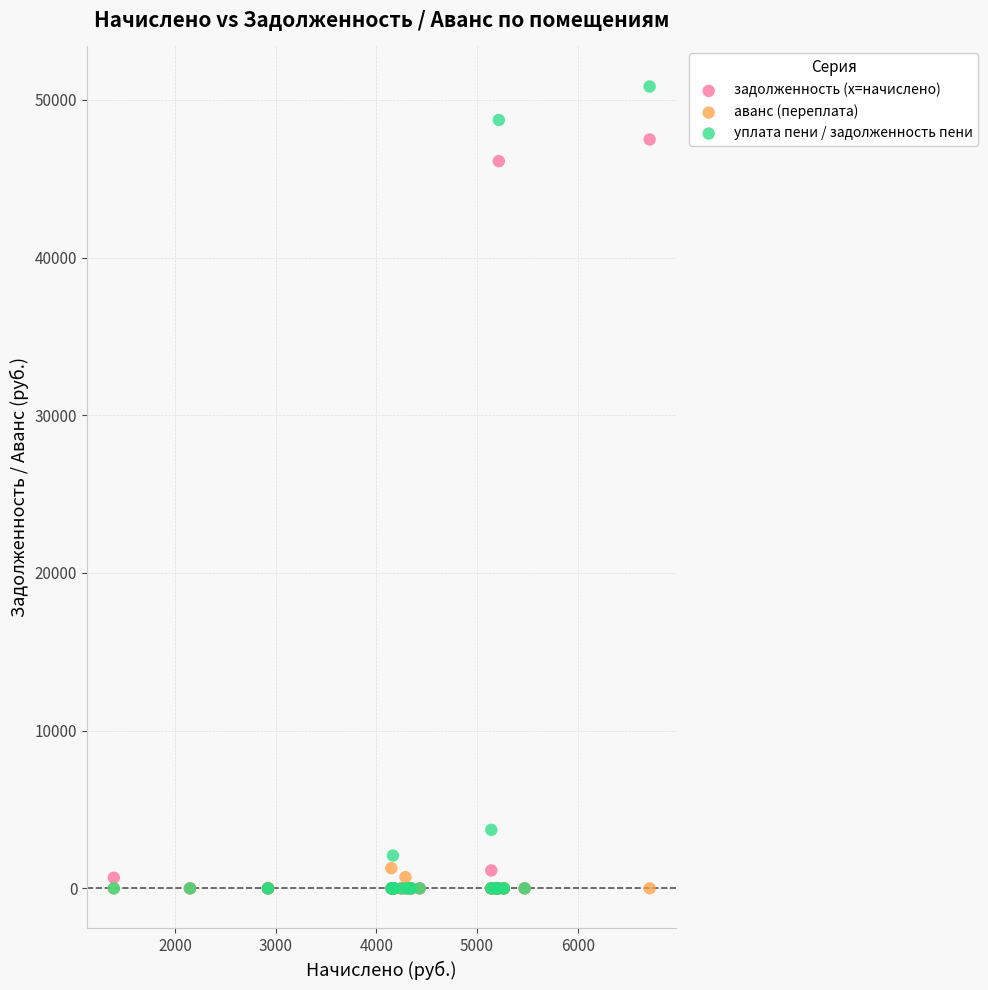

In the задолженность (x=начислено) series, what Y value is closest to 23742?

46114.9